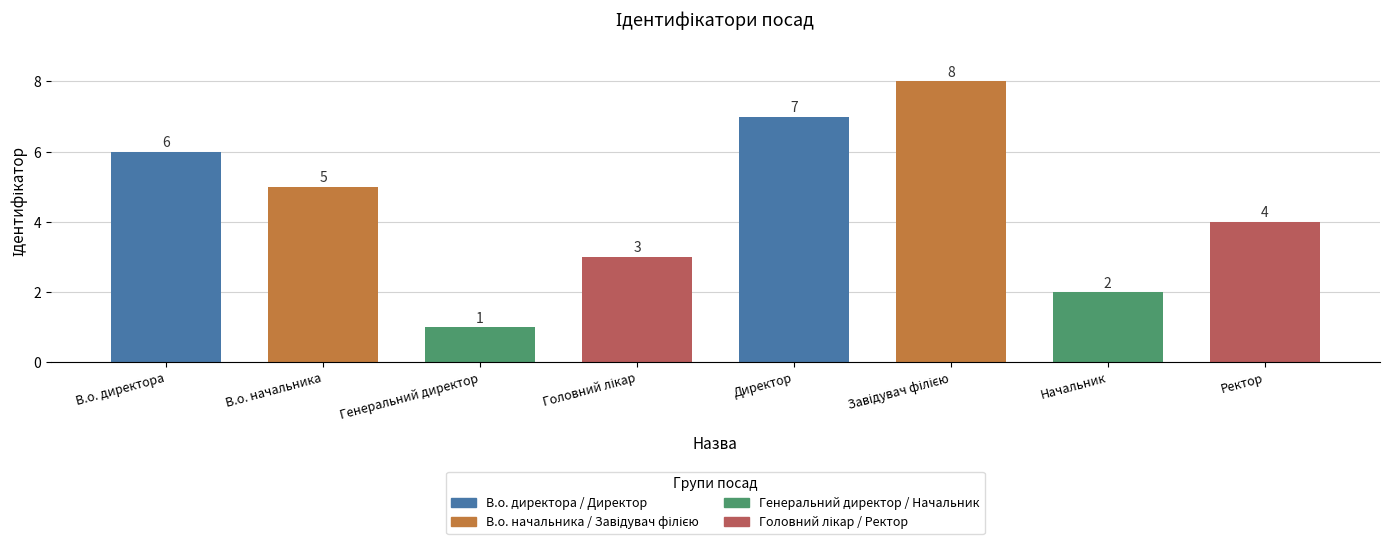

What is the sum of all values?

36